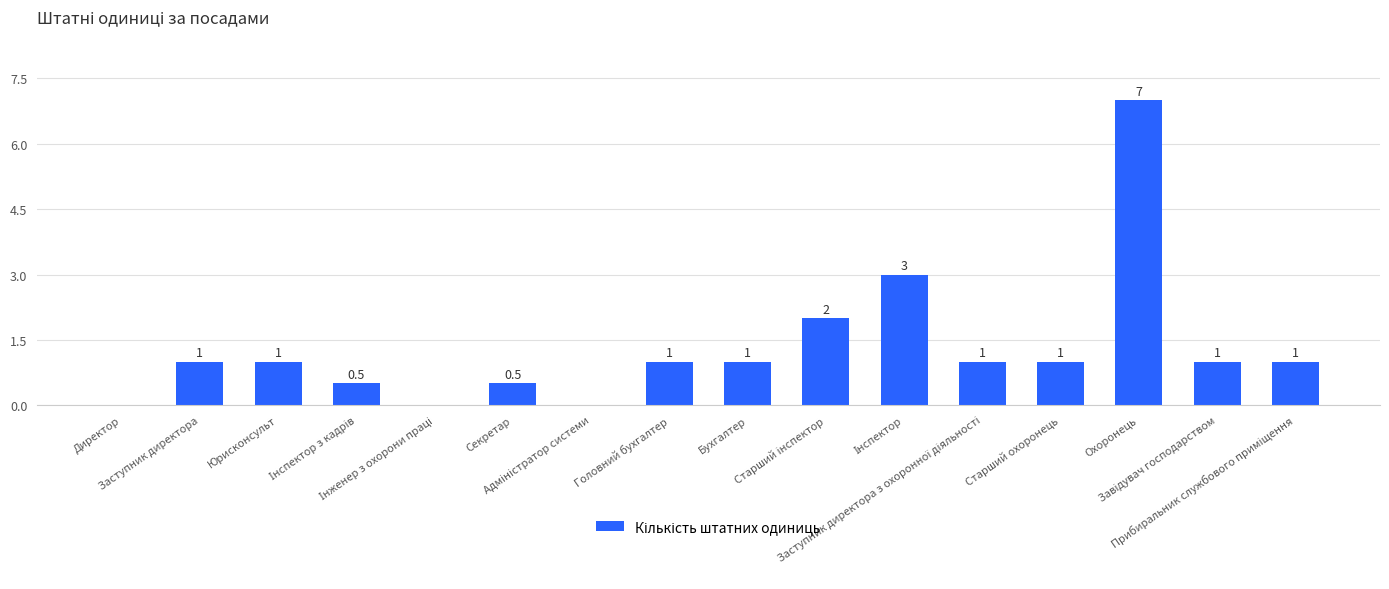

What is the maximum value shown in the chart?

7.0